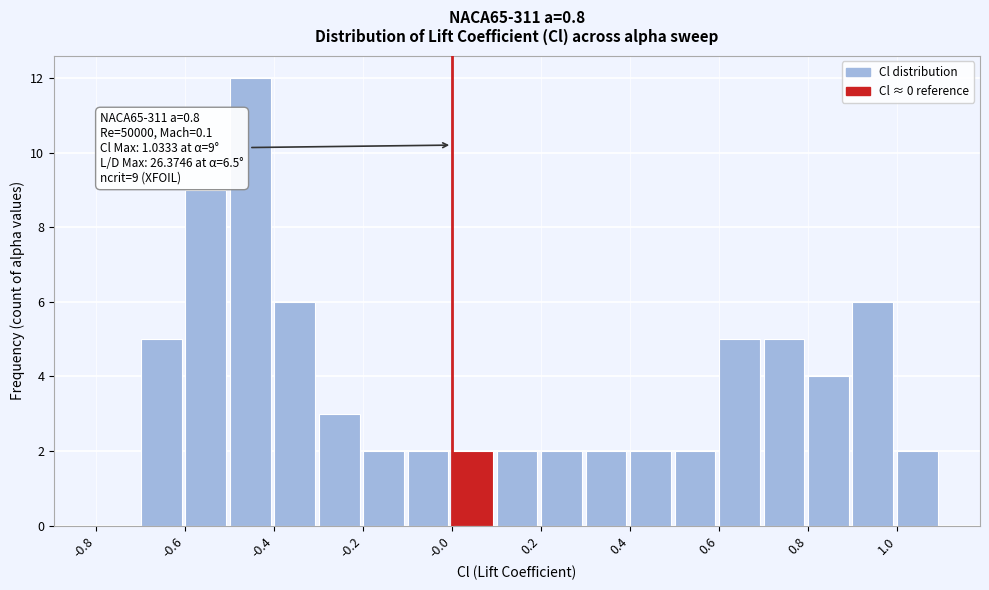

Over which range of the x-axis is the bar tallest?

-0.5 to -0.4